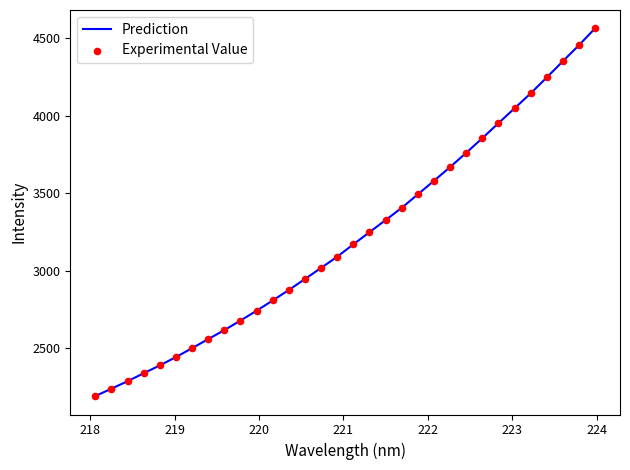

What is the difference between the maximum and minimum values?

2368.4